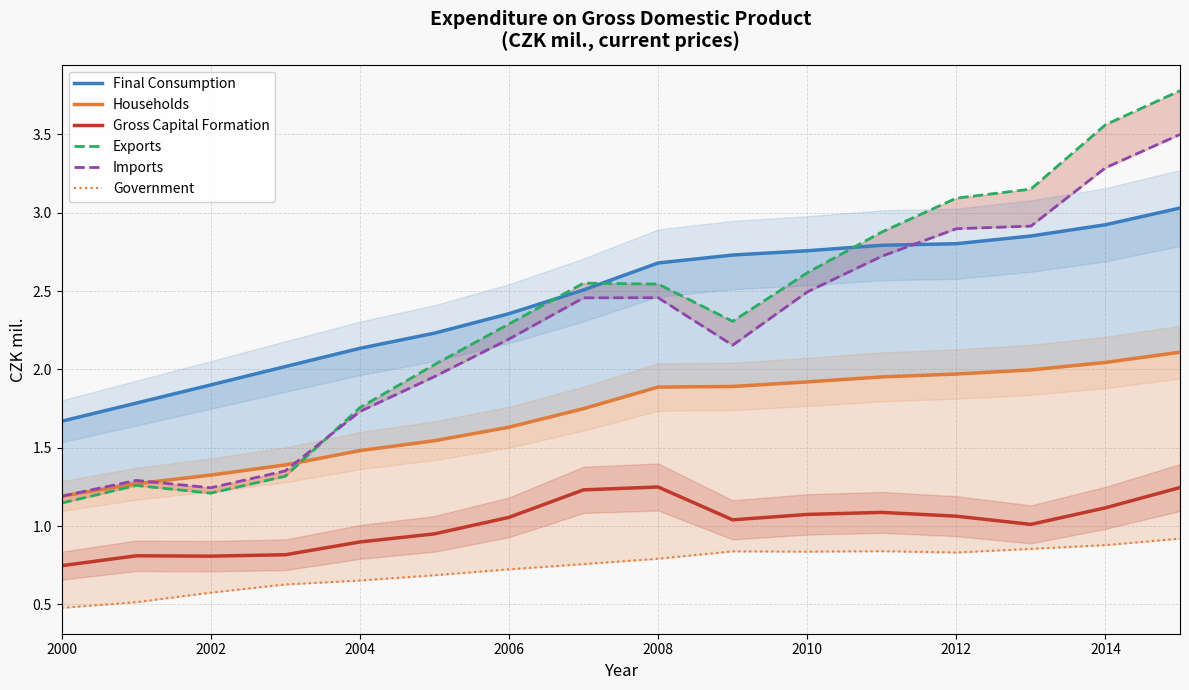

What is the total value across all series at 2014?

13.8